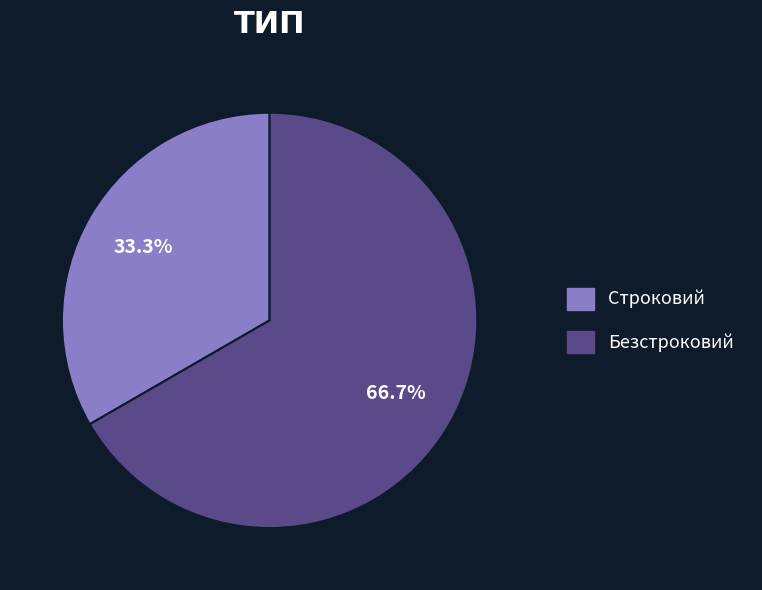

What percentage is the Безстроковий slice, to the nearest percent?

67%